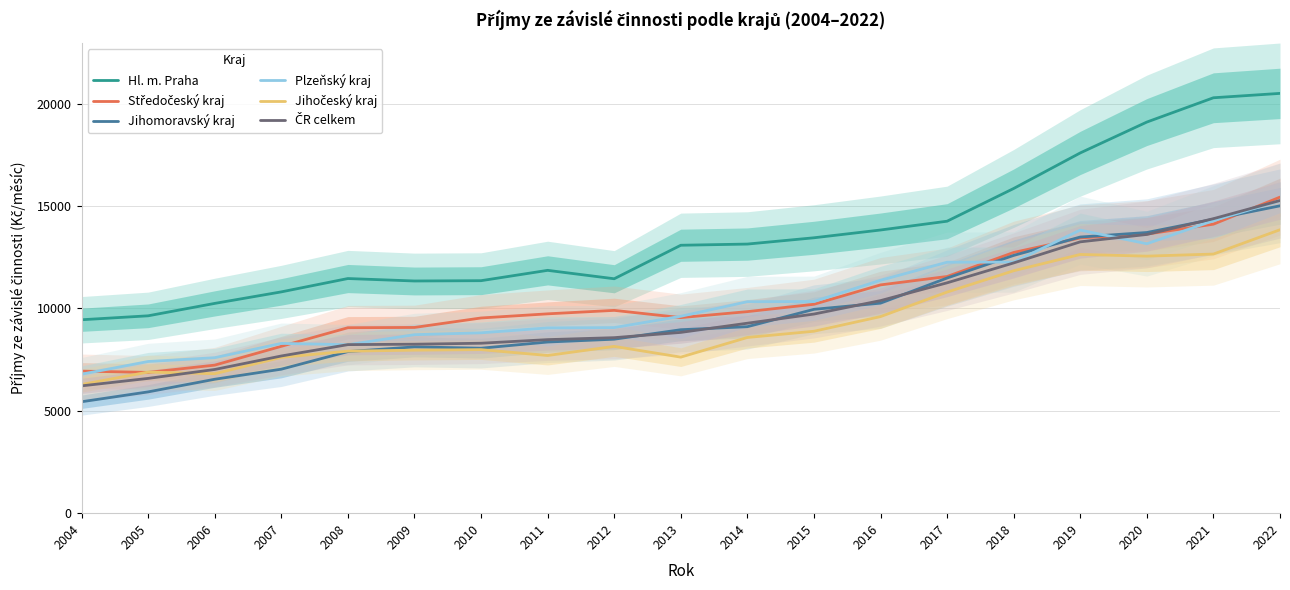

What is the value of the Jihočeský kraj point at the 3rd from the left?

6813